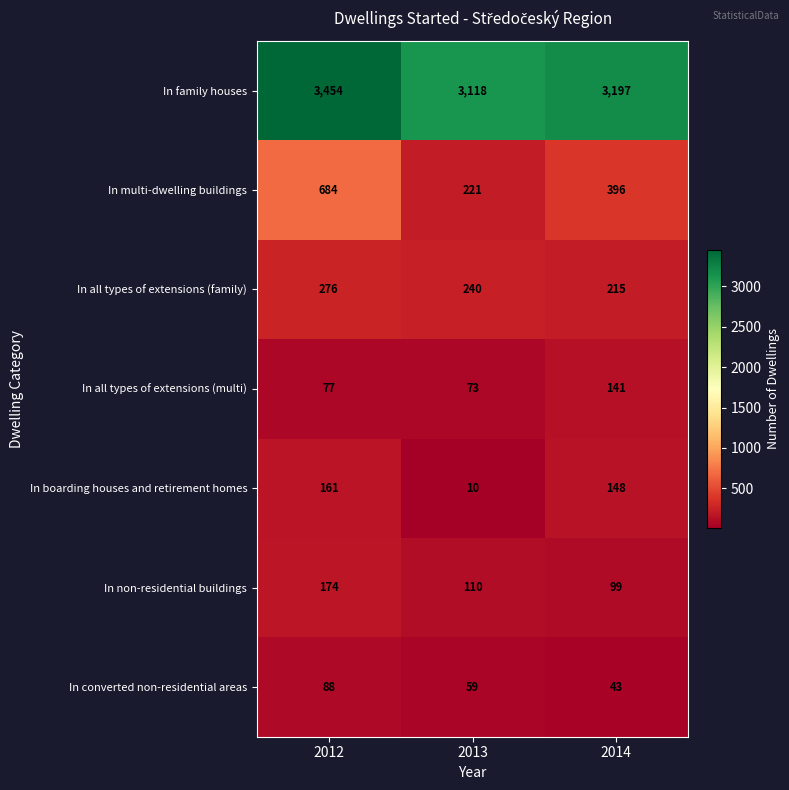

Reading left to right, list all the values displayed in this chart.

In family houses: 2012=3454	2013=3118	2014=3197
In multi-dwelling buildings: 2012=684	2013=221	2014=396
In all types of extensions (family): 2012=276	2013=240	2014=215
In all types of extensions (multi): 2012=77	2013=73	2014=141
In boarding houses and retirement homes: 2012=161	2013=10	2014=148
In non-residential buildings: 2012=174	2013=110	2014=99
In converted non-residential areas: 2012=88	2013=59	2014=43